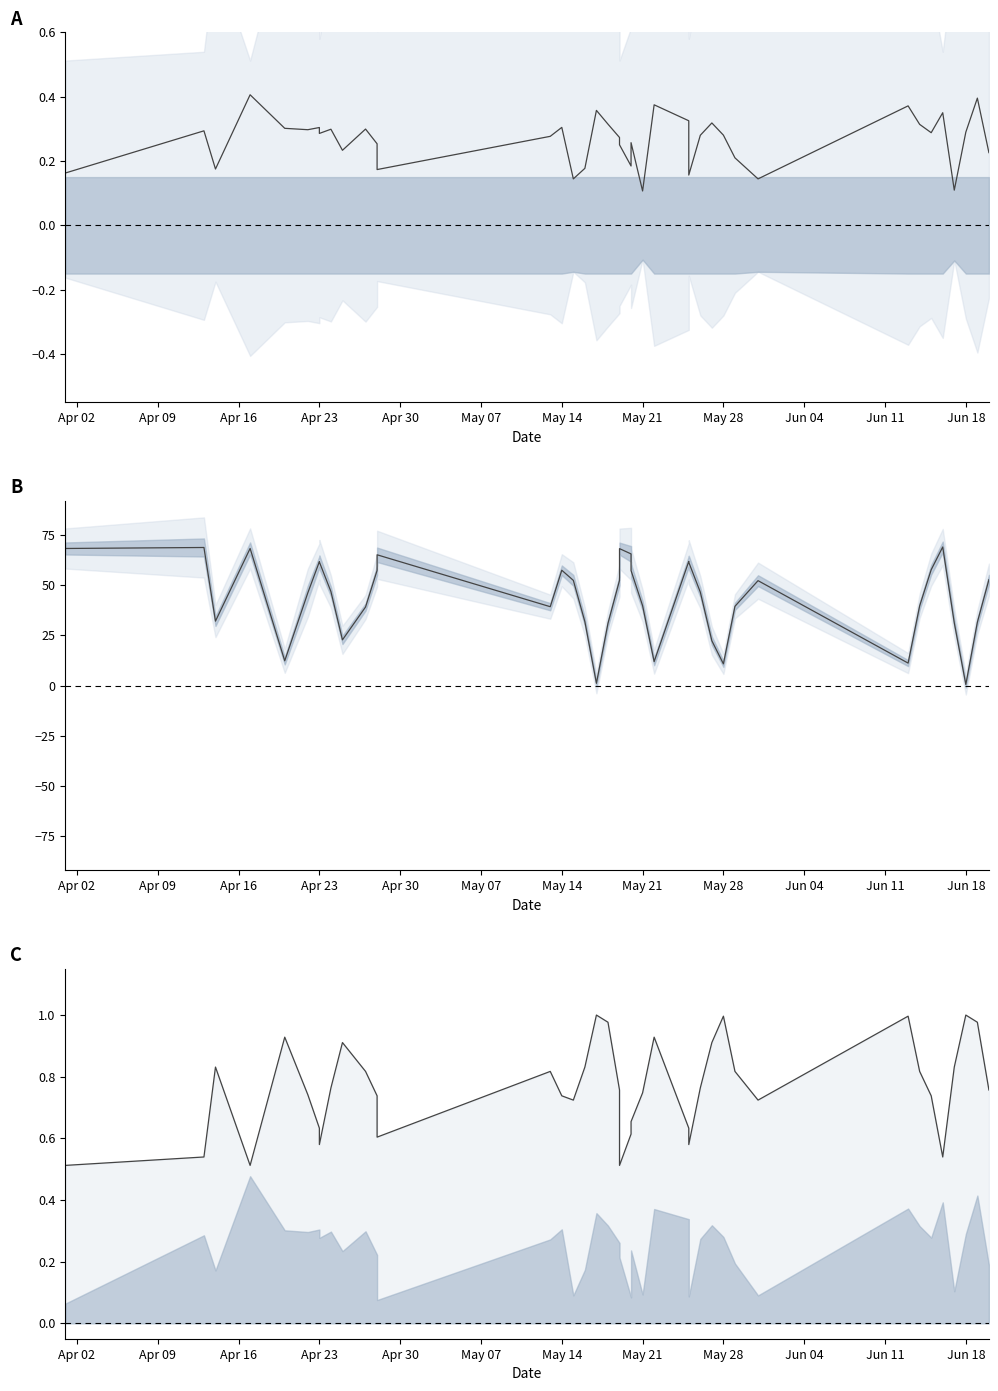

How many times do upper line and median cross each other?

2